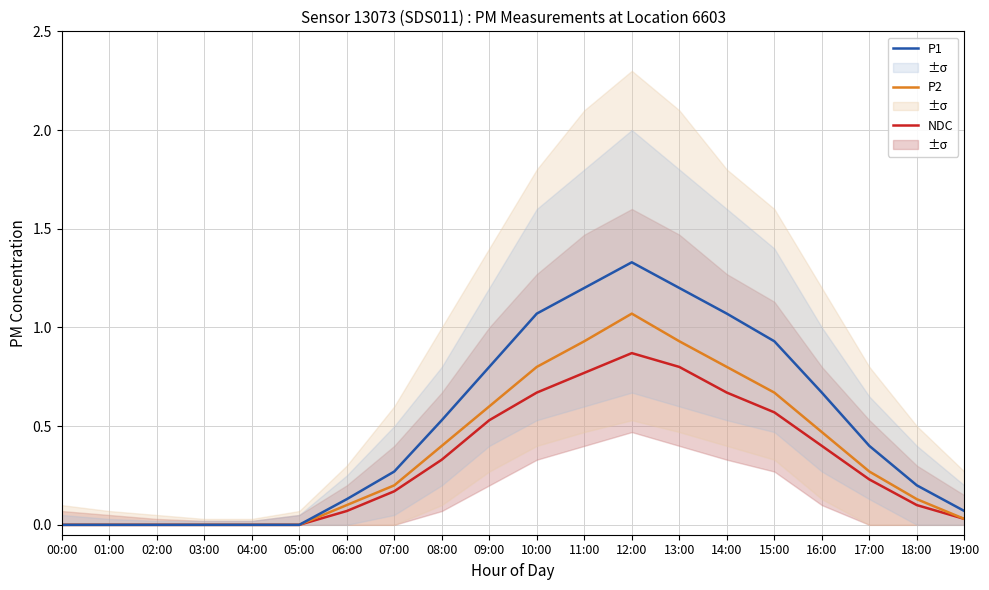

Which series has the largest total across all categories?

P1